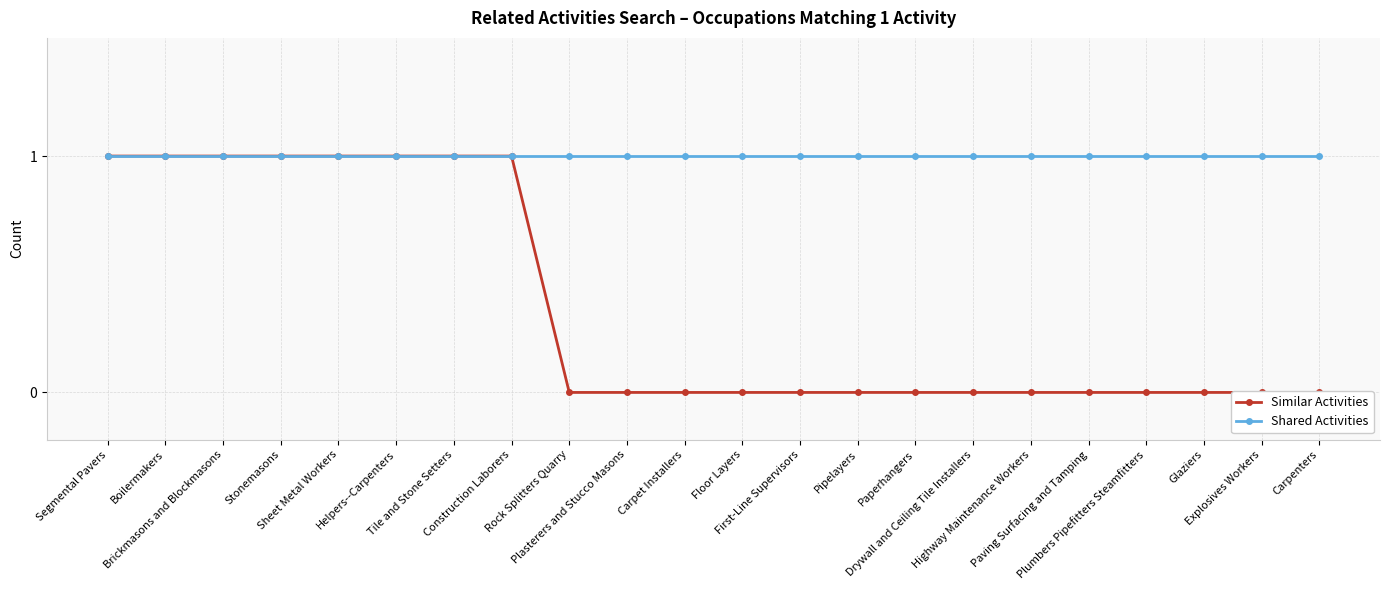

Which series has the largest total across all categories?

Shared Activities